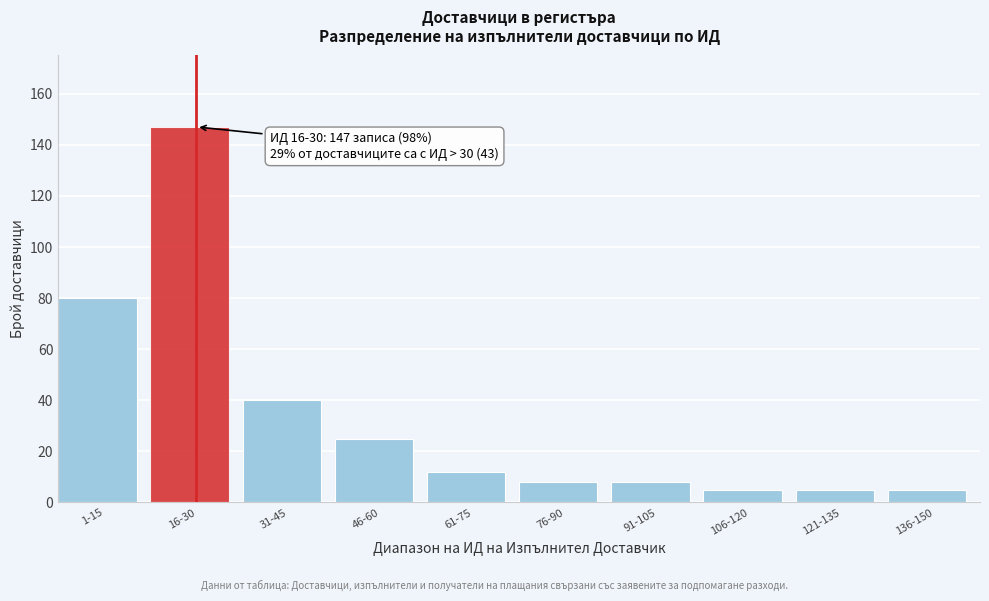

Reading left to right, extract all data points from this chart.

80	147	40	25	12	8	8	5	5	5